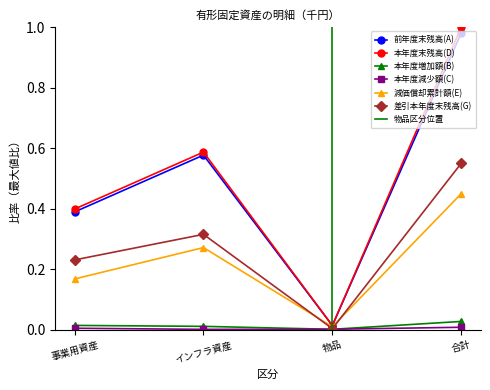

Which label corresponds to the smallest value in the chart?

インフラ資産